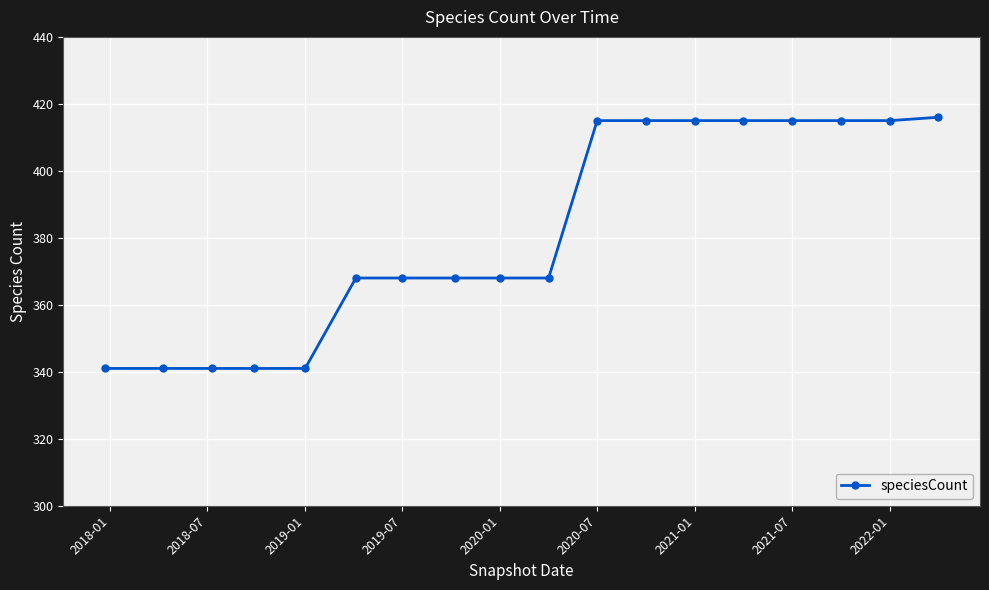

What is the value of the 7th point from the left?

368